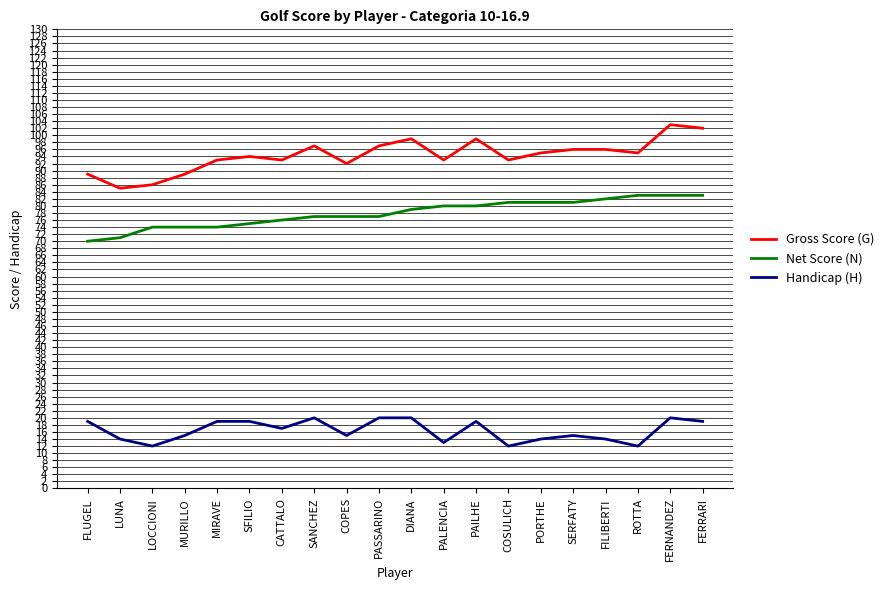

Reading left to right, extract all data points from this chart.

Gross Score (G): FLUGEL=89	LUNA=85	LOCCIONI=86	MURILLO=89	MIRAVE=93	SFILIO=94	CATTALO=93	SANCHEZ=97	COPES=92	PASSARINO=97	DIANA=99	PALENCIA=93	PAILHE=99	COSULICH=93	PORTHE=95	SERFATY=96	FILIBERTI=96	ROTTA=95	FERNANDEZ=103	FERRARI=102
Net Score (N): FLUGEL=70	LUNA=71	LOCCIONI=74	MURILLO=74	MIRAVE=74	SFILIO=75	CATTALO=76	SANCHEZ=77	COPES=77	PASSARINO=77	DIANA=79	PALENCIA=80	PAILHE=80	COSULICH=81	PORTHE=81	SERFATY=81	FILIBERTI=82	ROTTA=83	FERNANDEZ=83	FERRARI=83
Handicap (H): FLUGEL=19	LUNA=14	LOCCIONI=12	MURILLO=15	MIRAVE=19	SFILIO=19	CATTALO=17	SANCHEZ=20	COPES=15	PASSARINO=20	DIANA=20	PALENCIA=13	PAILHE=19	COSULICH=12	PORTHE=14	SERFATY=15	FILIBERTI=14	ROTTA=12	FERNANDEZ=20	FERRARI=19